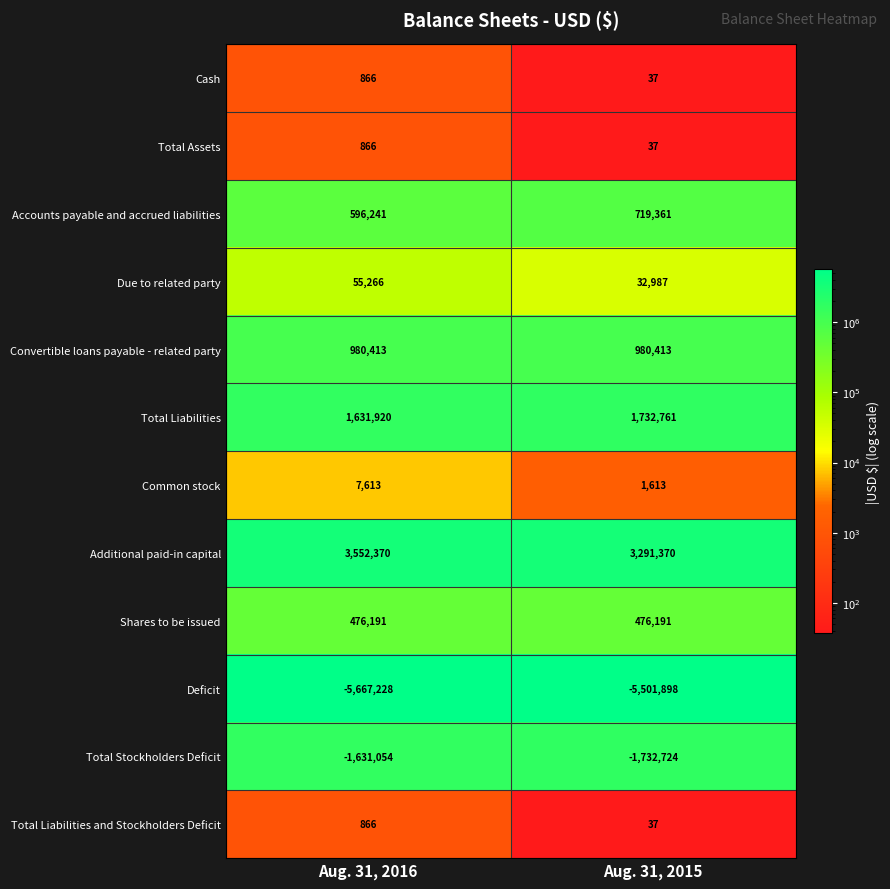

Reading right to left, list all the values displayed in this chart.

Cash: Aug. 31, 2015=37	Aug. 31, 2016=866
Total Assets: Aug. 31, 2015=37	Aug. 31, 2016=866
Accounts payable and accrued liabilities: Aug. 31, 2015=719361	Aug. 31, 2016=596241
Due to related party: Aug. 31, 2015=32987	Aug. 31, 2016=55266
Convertible loans payable - related party: Aug. 31, 2015=980413	Aug. 31, 2016=980413
Total Liabilities: Aug. 31, 2015=1732761	Aug. 31, 2016=1631920
Common stock: Aug. 31, 2015=1613	Aug. 31, 2016=7613
Additional paid-in capital: Aug. 31, 2015=3291370	Aug. 31, 2016=3552370
Shares to be issued: Aug. 31, 2015=476191	Aug. 31, 2016=476191
Deficit: Aug. 31, 2015=-5501898	Aug. 31, 2016=-5667228
Total Stockholders Deficit: Aug. 31, 2015=-1732724	Aug. 31, 2016=-1631054
Total Liabilities and Stockholders Deficit: Aug. 31, 2015=37	Aug. 31, 2016=866